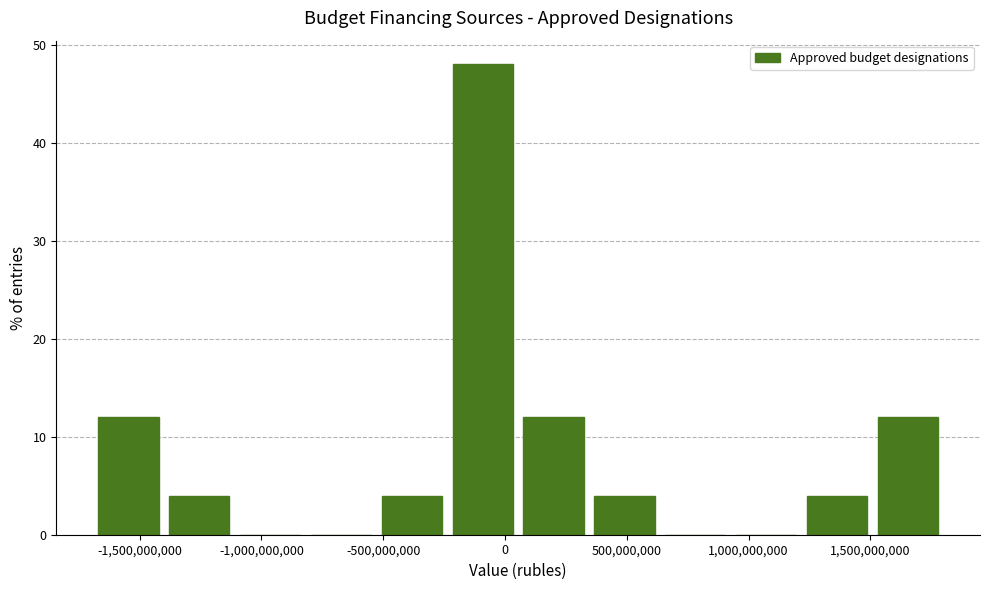

Reading left to right, list every bar in this chart as the range it spans on the x-axis followed by its height. Neither the bar edges nor the heights are printed on the chart, so give them approximately, as read against the axes.

-1700000000 to -1400000000: 12
-1400000000 to -1100000000: 4
-1100000000 to -800000000: 0
-800000000 to -550000000: 0
-550000000 to -250000000: 4
-250000000 to 50000000: 48
50000000 to 350000000: 12
350000000 to 650000000: 4
650000000 to 950000000: 0
950000000 to 1200000000: 0
1200000000 to 1500000000: 4
1500000000 to 1800000000: 12